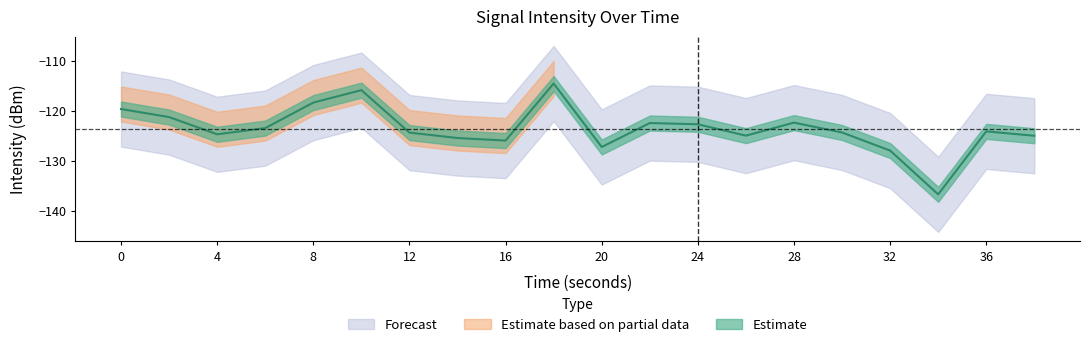

What is the approximate value at 14?

-125.4